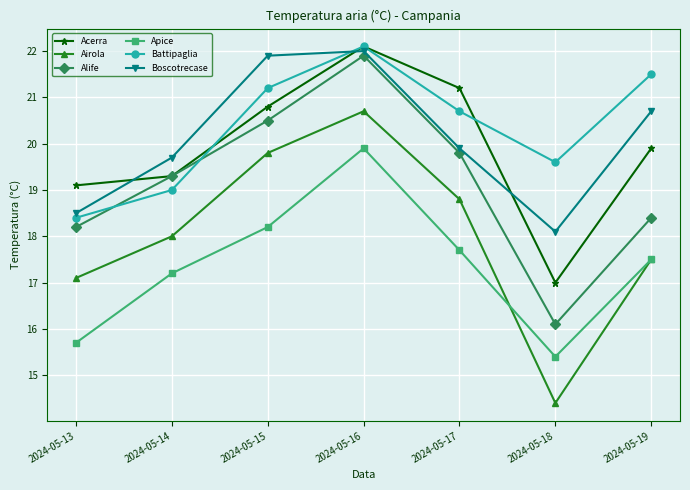

Reading left to right, list all the values displayed in this chart.

Acerra: 2024-05-13=19.1	2024-05-14=19.3	2024-05-15=20.8	2024-05-16=22.1	2024-05-17=21.2	2024-05-18=17.0	2024-05-19=19.9
Airola: 2024-05-13=17.1	2024-05-14=18.0	2024-05-15=19.8	2024-05-16=20.7	2024-05-17=18.8	2024-05-18=14.4	2024-05-19=17.5
Alife: 2024-05-13=18.2	2024-05-14=19.3	2024-05-15=20.5	2024-05-16=21.9	2024-05-17=19.8	2024-05-18=16.1	2024-05-19=18.4
Apice: 2024-05-13=15.7	2024-05-14=17.2	2024-05-15=18.2	2024-05-16=19.9	2024-05-17=17.7	2024-05-18=15.4	2024-05-19=17.5
Battipaglia: 2024-05-13=18.4	2024-05-14=19.0	2024-05-15=21.2	2024-05-16=22.1	2024-05-17=20.7	2024-05-18=19.6	2024-05-19=21.5
Boscotrecase: 2024-05-13=18.5	2024-05-14=19.7	2024-05-15=21.9	2024-05-16=22.0	2024-05-17=19.9	2024-05-18=18.1	2024-05-19=20.7